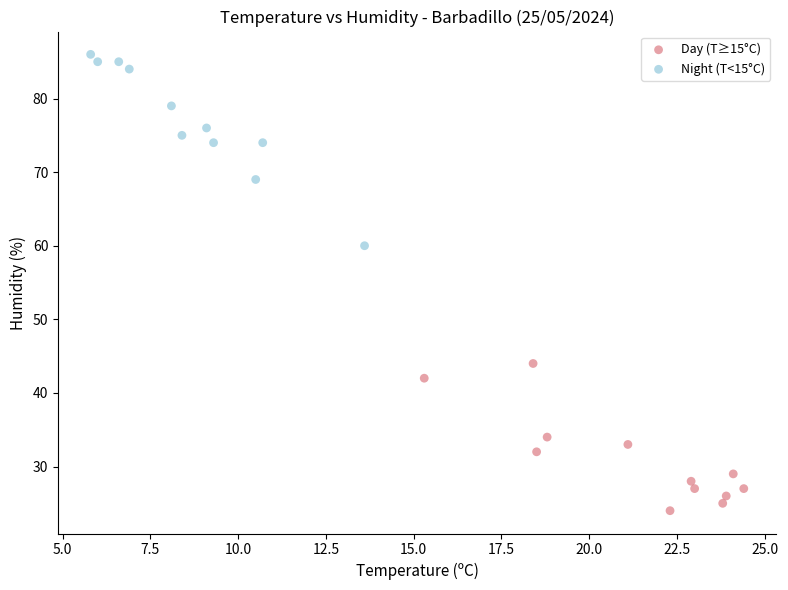

Which series reaches the maximum Y coordinate?

Night (T<15°C)